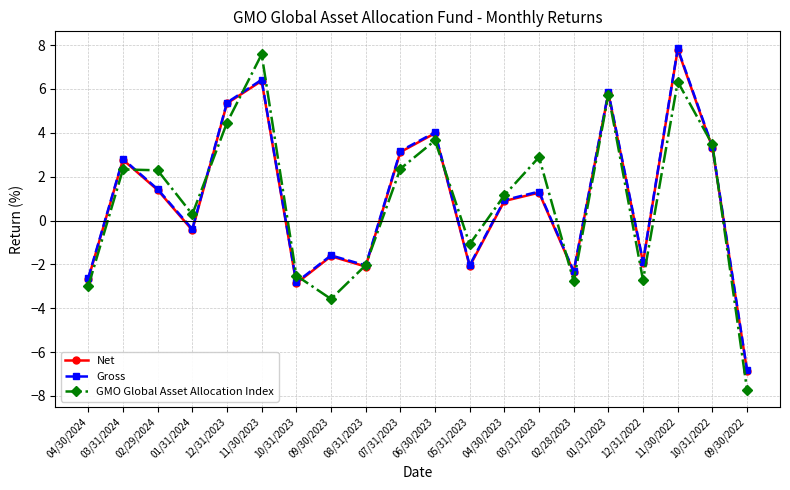

True or false: GMO Global Asset Allocation Index and Gross intersect in this chart.

True